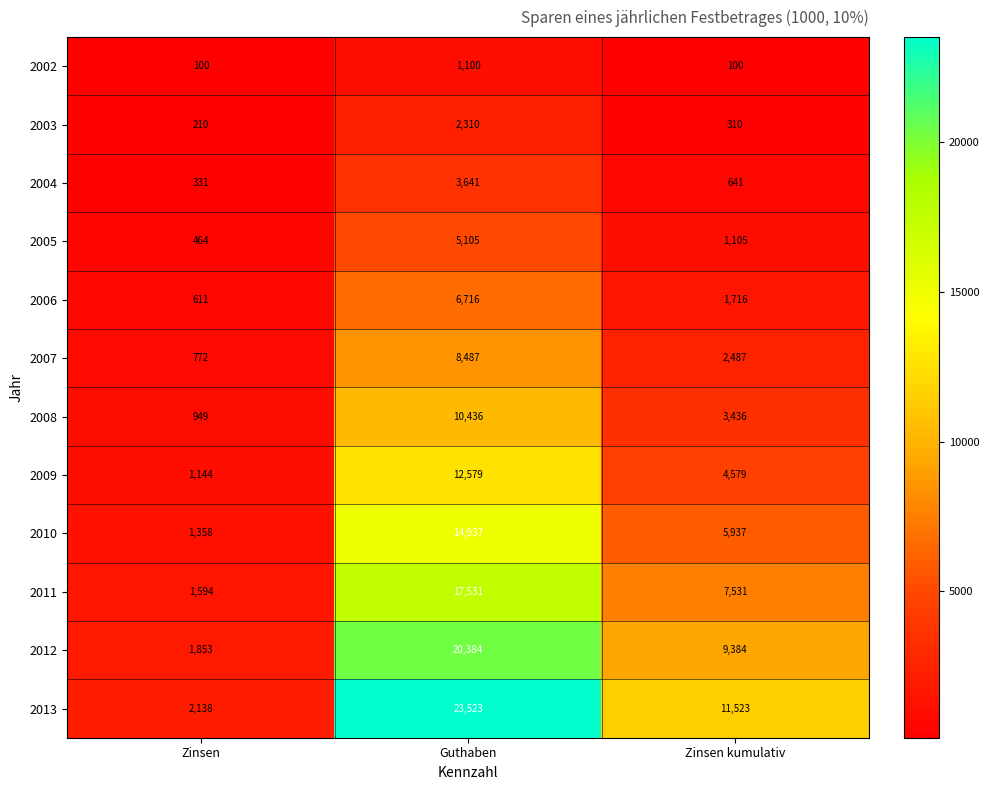

Is the value of 2004 at Zinsen greater than the value of 2013 at Zinsen kumulativ?

No